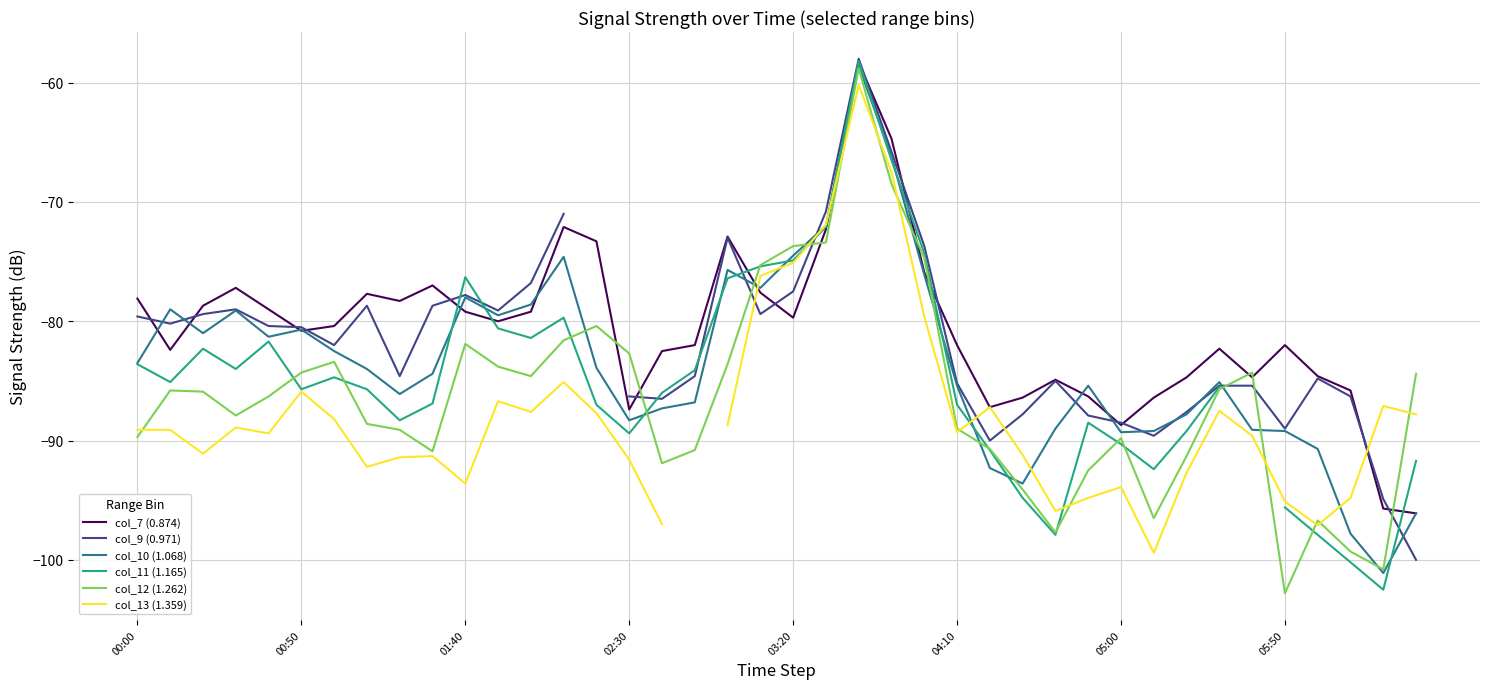

What is the spread (max minus min) of values at 18?

15.8